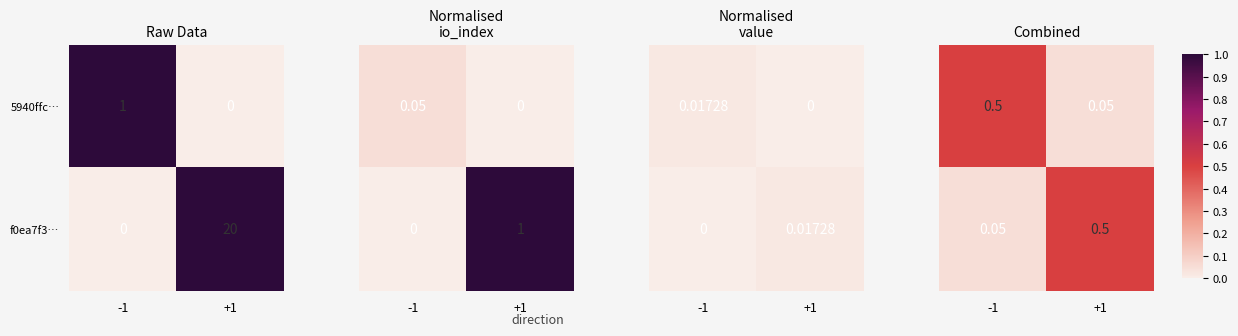

Is the value of 5940ffc… at -1 greater than the value of f0ea7f3… at -1?

Yes